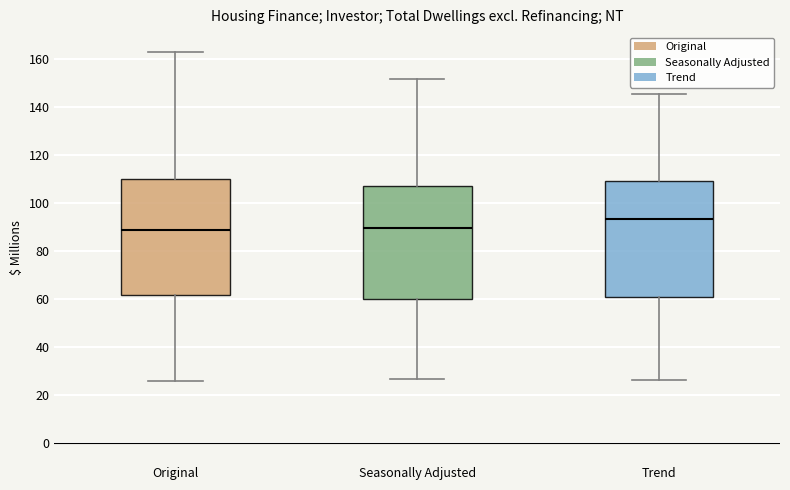

Where is the upper edge of the box for Seasonally Adjusted on the y-axis? The values are not printed on the chart, so give them approximately, as read against the axis.

106